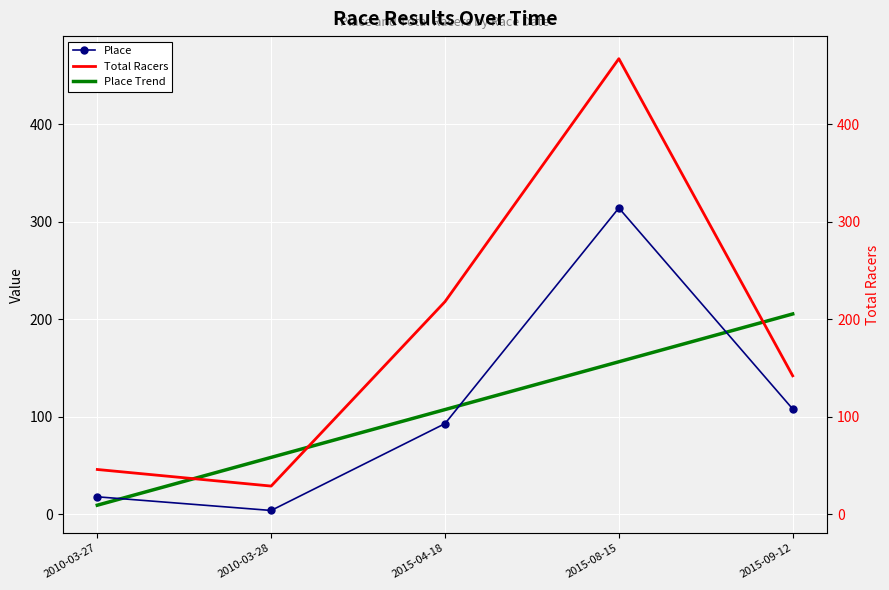

Which series has the widest spread of values?

Total Racers